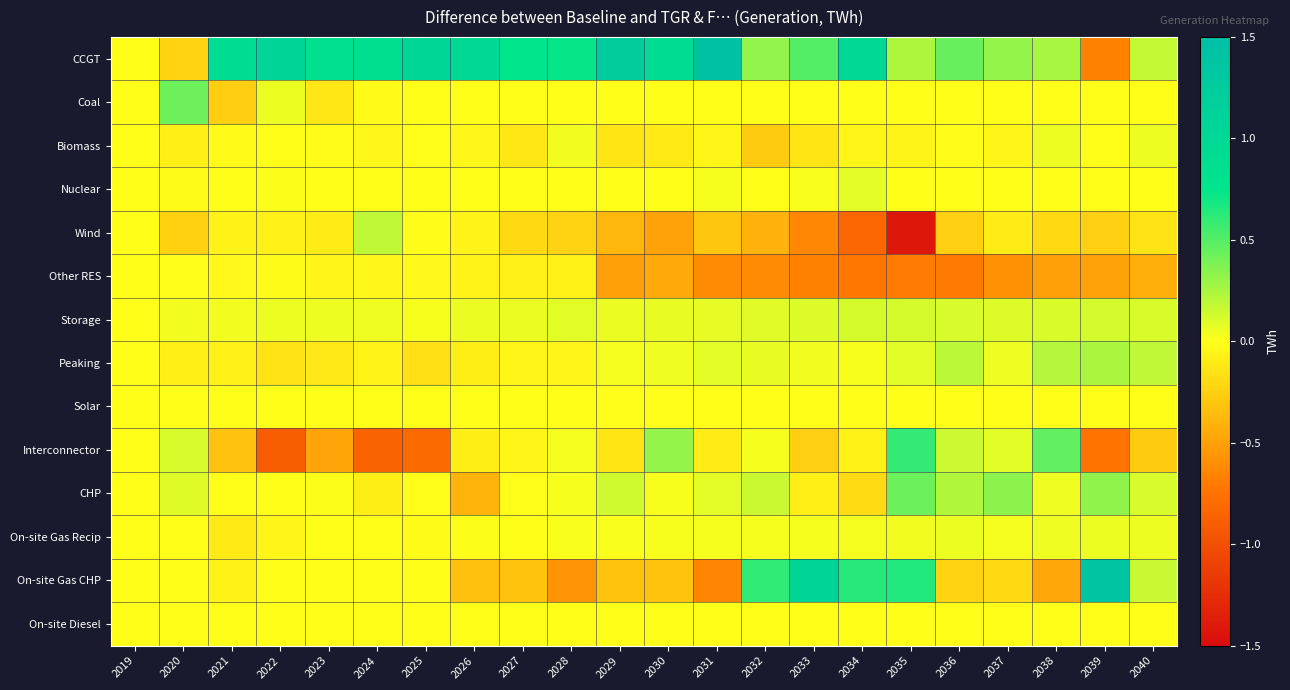

Reading left to right, what are all the values shown in this chart?

CCGT: 2019=0.0	2020=-0.2	2021=0.9	2022=1.1	2023=0.8	2024=0.9	2025=1.0	2026=1.0	2027=0.8	2028=0.7	2029=1.2	2030=0.9	2031=1.4	2032=0.3	2033=0.5	2034=1.0	2035=0.2	2036=0.4	2037=0.3	2038=0.3	2039=-0.7	2040=0.2
Coal: 2019=0.0	2020=0.4	2021=-0.3	2022=0.1	2023=-0.1	2024=-0.0	2025=-0.0	2026=0.0	2027=0.0	2028=0.0	2029=0.0	2030=0.0	2031=0.0	2032=0.0	2033=0.0	2034=0.0	2035=0.0	2036=0.0	2037=0.0	2038=0.0	2039=0.0	2040=0.0
Biomass: 2019=0.0	2020=-0.1	2021=-0.0	2022=0.0	2023=-0.0	2024=-0.0	2025=-0.0	2026=-0.0	2027=-0.1	2028=0.0	2029=-0.1	2030=-0.1	2031=-0.1	2032=-0.3	2033=-0.1	2034=-0.1	2035=-0.1	2036=-0.0	2037=-0.1	2038=0.1	2039=0.0	2040=0.0
Nuclear: 2019=0.0	2020=-0.0	2021=0.0	2022=0.0	2023=0.0	2024=0.0	2025=0.0	2026=0.0	2027=0.0	2028=0.0	2029=0.0	2030=0.0	2031=0.0	2032=0.0	2033=0.0	2034=0.1	2035=0.0	2036=0.0	2037=0.0	2038=0.0	2039=0.0	2040=0.0
Wind: 2019=0.0	2020=-0.2	2021=-0.1	2022=-0.1	2023=-0.1	2024=0.2	2025=-0.0	2026=-0.1	2027=-0.2	2028=-0.2	2029=-0.4	2030=-0.5	2031=-0.3	2032=-0.4	2033=-0.6	2034=-0.8	2035=-1.4	2036=-0.3	2037=-0.1	2038=-0.2	2039=-0.2	2040=-0.2
Other RES: 2019=0.0	2020=-0.0	2021=-0.0	2022=-0.0	2023=-0.0	2024=-0.0	2025=-0.0	2026=-0.1	2027=-0.1	2028=-0.1	2029=-0.5	2030=-0.5	2031=-0.6	2032=-0.6	2033=-0.7	2034=-0.7	2035=-0.7	2036=-0.7	2037=-0.6	2038=-0.5	2039=-0.5	2040=-0.4
Storage: 2019=0.0	2020=0.0	2021=0.0	2022=0.1	2023=0.0	2024=0.0	2025=0.0	2026=0.1	2027=0.1	2028=0.1	2029=0.1	2030=0.1	2031=0.1	2032=0.1	2033=0.1	2034=0.1	2035=0.1	2036=0.1	2037=0.1	2038=0.1	2039=0.1	2040=0.1
Peaking: 2019=0.0	2020=-0.1	2021=-0.1	2022=-0.1	2023=-0.1	2024=-0.1	2025=-0.2	2026=-0.1	2027=-0.0	2028=-0.1	2029=0.0	2030=0.0	2031=0.1	2032=0.1	2033=0.0	2034=0.0	2035=0.1	2036=0.2	2037=0.0	2038=0.2	2039=0.2	2040=0.2
Solar: 2019=0.0	2020=-0.0	2021=-0.0	2022=0.0	2023=-0.0	2024=0.0	2025=0.0	2026=0.0	2027=-0.0	2028=-0.0	2029=-0.0	2030=-0.0	2031=0.0	2032=0.0	2033=-0.0	2034=-0.0	2035=-0.0	2036=-0.0	2037=0.0	2038=-0.0	2039=0.0	2040=0.0
Interconnector: 2019=0.0	2020=0.1	2021=-0.3	2022=-0.9	2023=-0.5	2024=-0.9	2025=-0.8	2026=-0.1	2027=-0.0	2028=0.0	2029=-0.1	2030=0.3	2031=-0.1	2032=0.0	2033=-0.2	2034=-0.1	2035=0.6	2036=0.1	2037=0.1	2038=0.5	2039=-0.7	2040=-0.3
CHP: 2019=0.0	2020=0.1	2021=-0.0	2022=-0.0	2023=0.0	2024=-0.1	2025=-0.0	2026=-0.4	2027=-0.0	2028=0.0	2029=0.1	2030=0.0	2031=0.1	2032=0.2	2033=-0.1	2034=-0.2	2035=0.4	2036=0.2	2037=0.3	2038=0.0	2039=0.3	2040=0.1
On-site Gas Recip: 2019=0.0	2020=-0.0	2021=-0.1	2022=-0.0	2023=0.0	2024=-0.0	2025=-0.0	2026=0.0	2027=0.0	2028=0.0	2029=0.0	2030=0.0	2031=0.0	2032=0.0	2033=0.0	2034=0.0	2035=0.0	2036=0.1	2037=0.0	2038=0.0	2039=0.1	2040=0.1
On-site Gas CHP: 2019=0.0	2020=0.0	2021=-0.1	2022=0.0	2023=0.0	2024=0.0	2025=0.0	2026=-0.3	2027=-0.3	2028=-0.6	2029=-0.3	2030=-0.3	2031=-0.6	2032=0.6	2033=1.1	2034=0.6	2035=0.7	2036=-0.2	2037=-0.2	2038=-0.5	2039=1.4	2040=0.2
On-site Diesel: 2019=0.0	2020=0.0	2021=0.0	2022=0.0	2023=0.0	2024=0.0	2025=0.0	2026=0.0	2027=0.0	2028=0.0	2029=0.0	2030=0.0	2031=0.0	2032=0.0	2033=0.0	2034=0.0	2035=0.0	2036=0.0	2037=0.0	2038=0.0	2039=0.0	2040=0.0